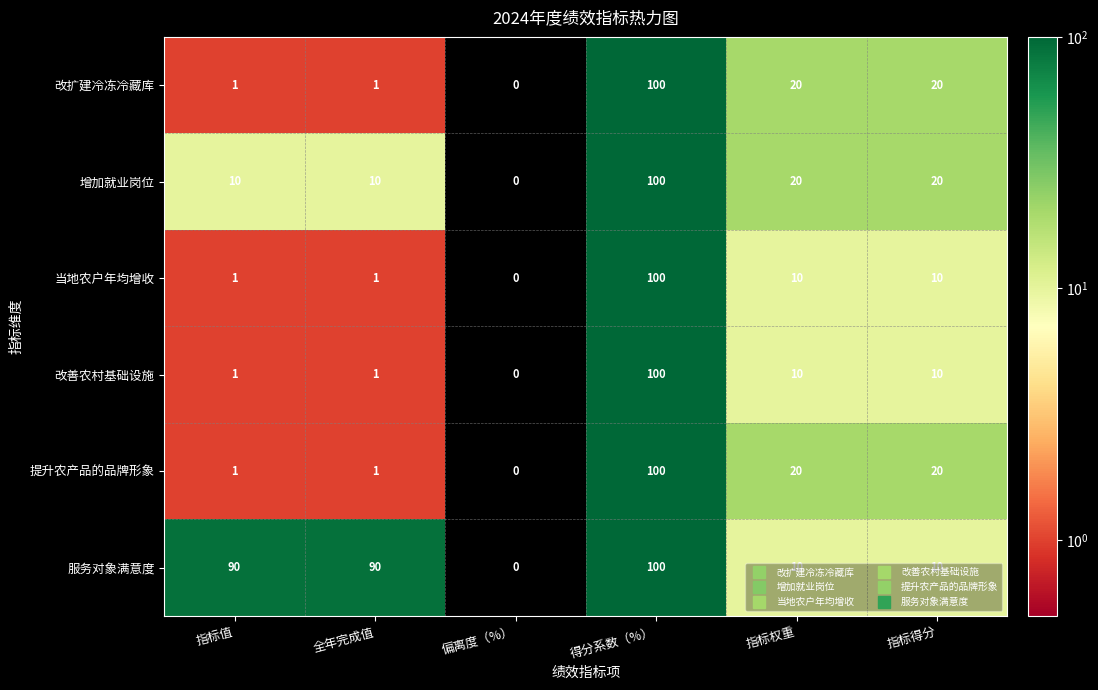

The 提升农产品的品牌形象 series shows 41 at 得分系数（%）. True or false?

False